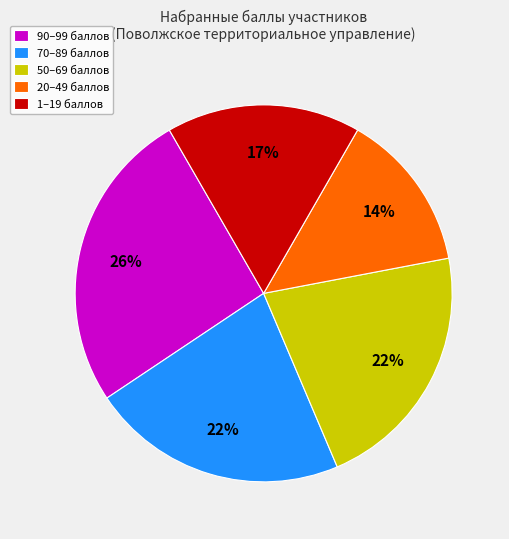

Which has a higher value, 50–69 баллов or 20–49 баллов?

50–69 баллов